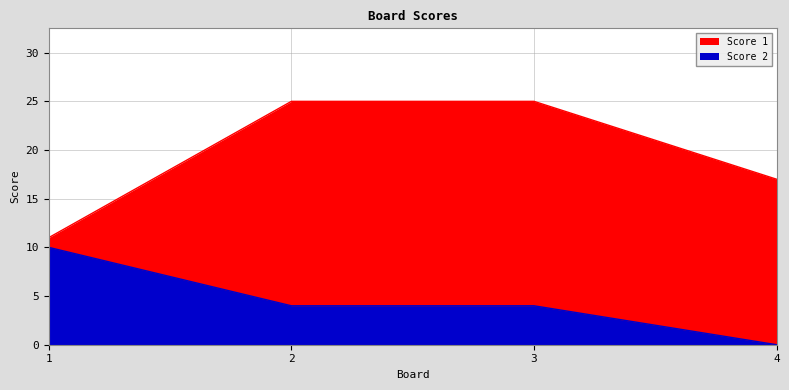

Reading left to right, list all the values displayed in this chart.

Score 1: 11	25	25	17
Score 2: 10	4	4	0